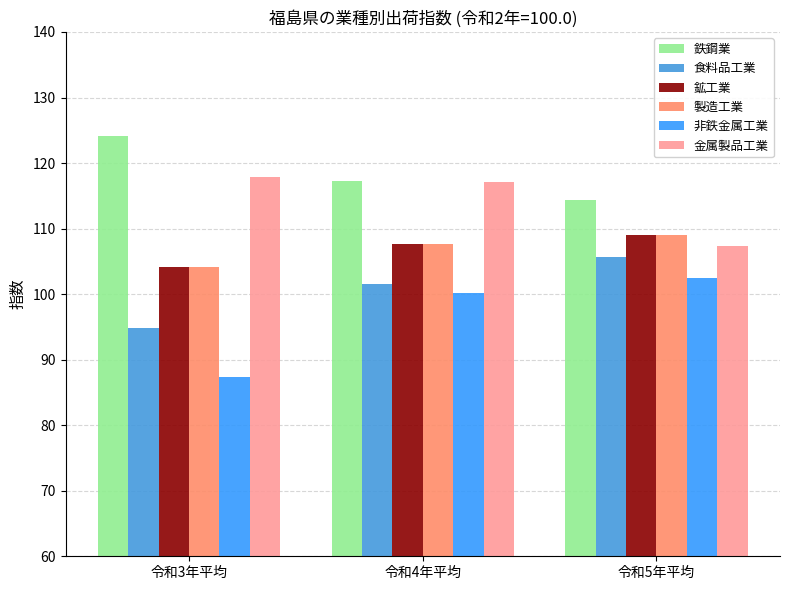

How many bars are there in total?

18